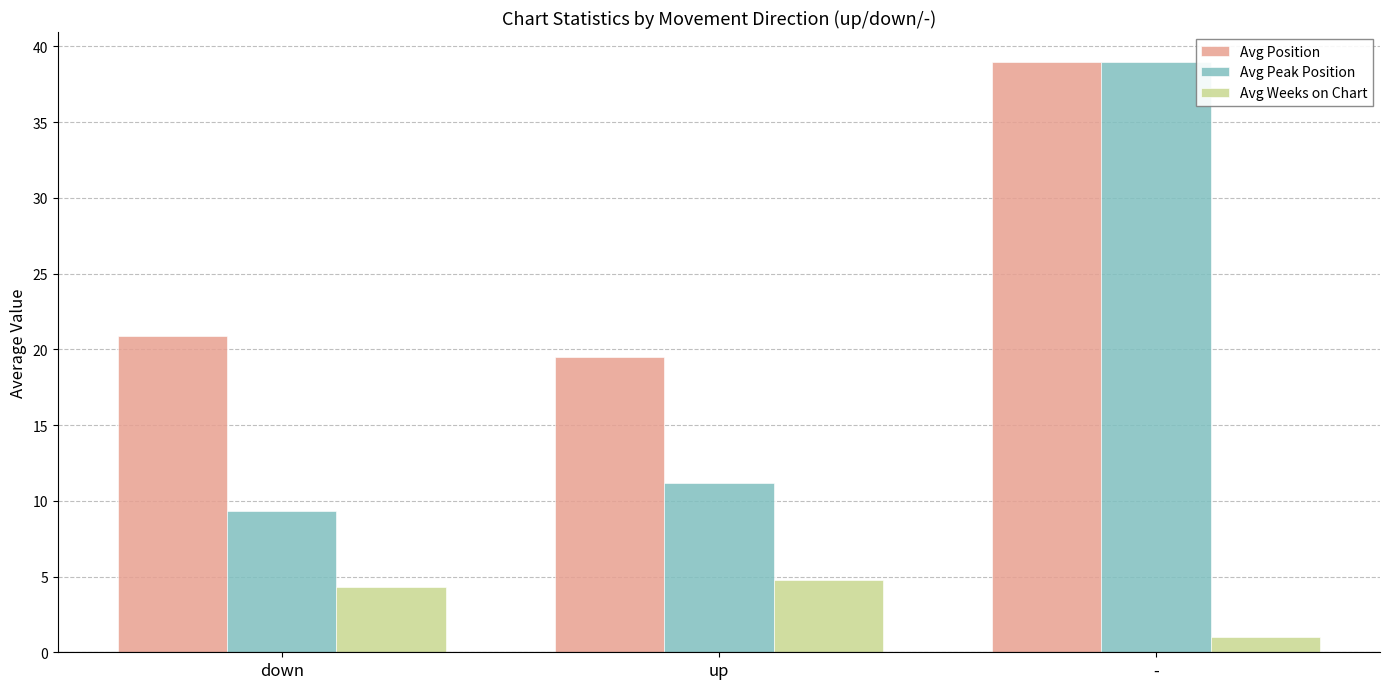

Reading left to right, transcribe all the data shown in this chart.

Avg Position: 20.9	19.5	39.0
Avg Peak Position: 9.3	11.2	39.0
Avg Weeks on Chart: 4.3	4.8	1.0